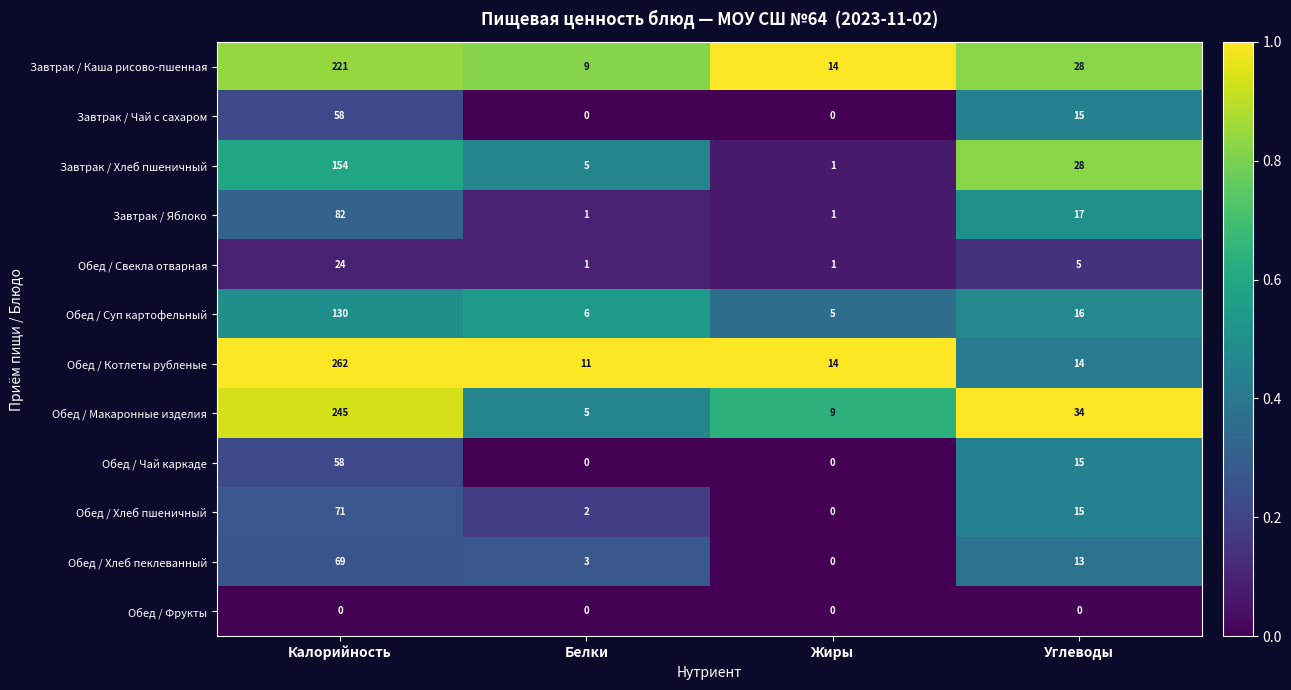

Where does the Обед / Хлеб пеклеванный series first go above 13?

Калорийность